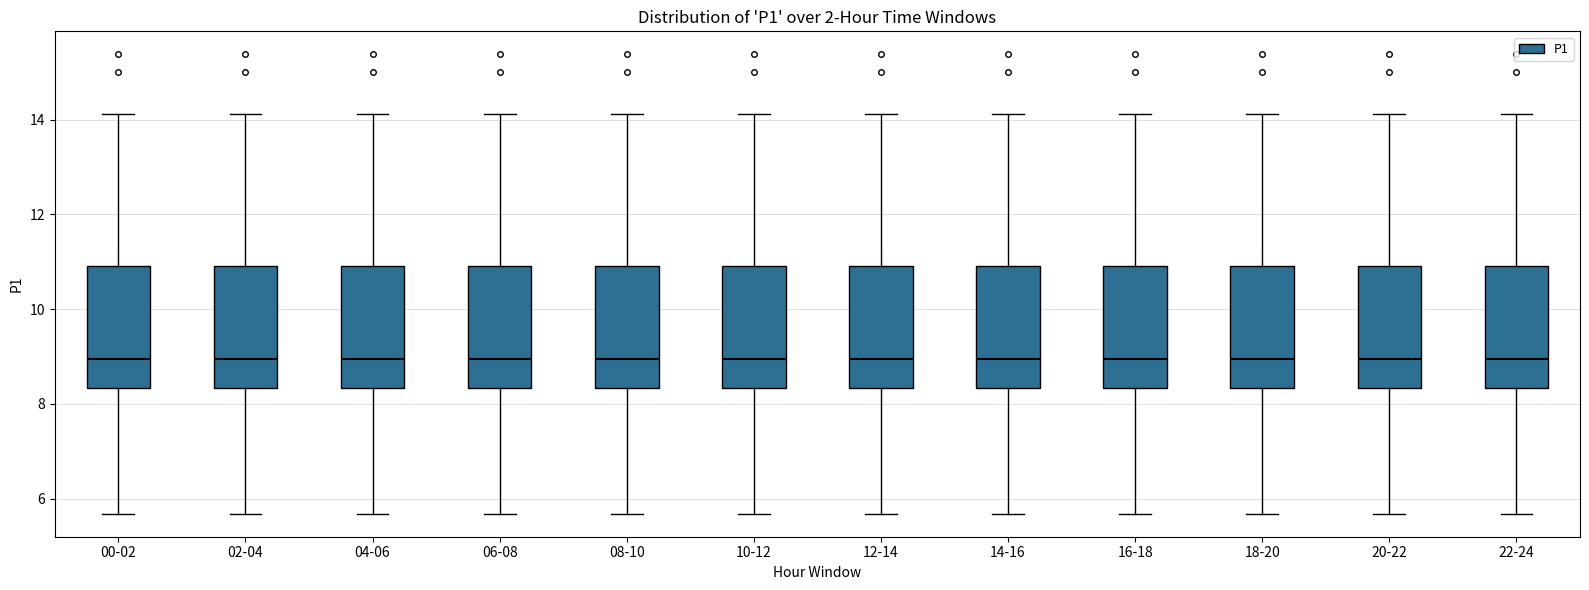

Where is the upper edge of the box for 22-24 on the y-axis? The values are not printed on the chart, so give them approximately, as read against the axis.

11.0